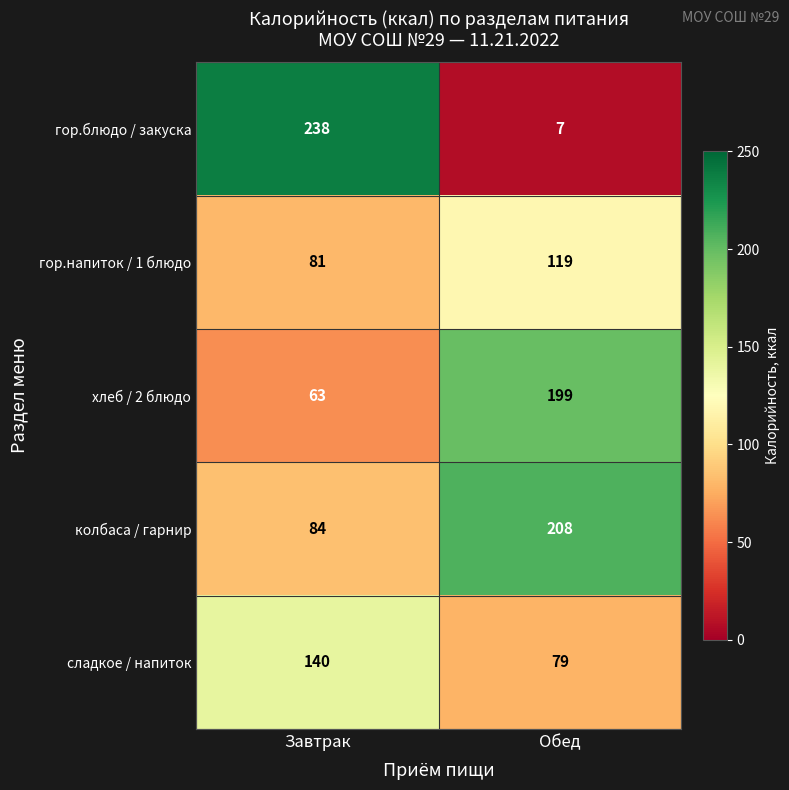

What is the total value across all series at Обед?

612